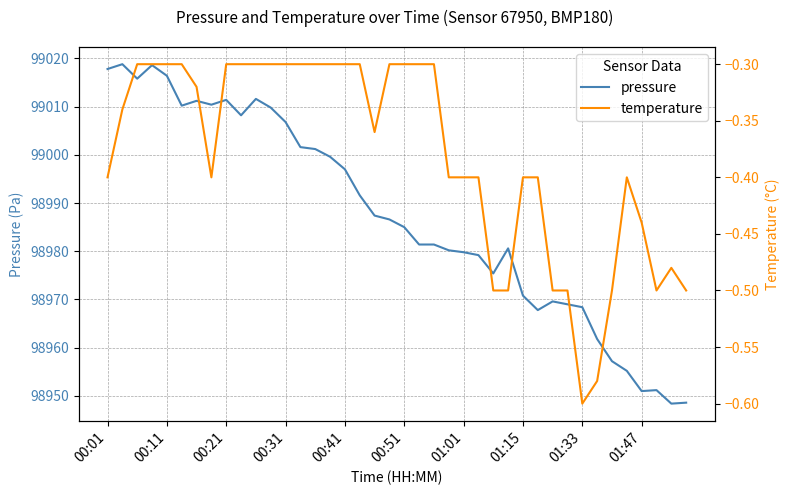

What is the maximum value for pressure?

99018.8